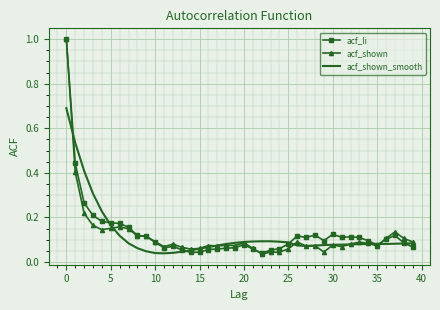

After their last crossing, which series has the higher values: acf_li or acf_shown?

acf_shown